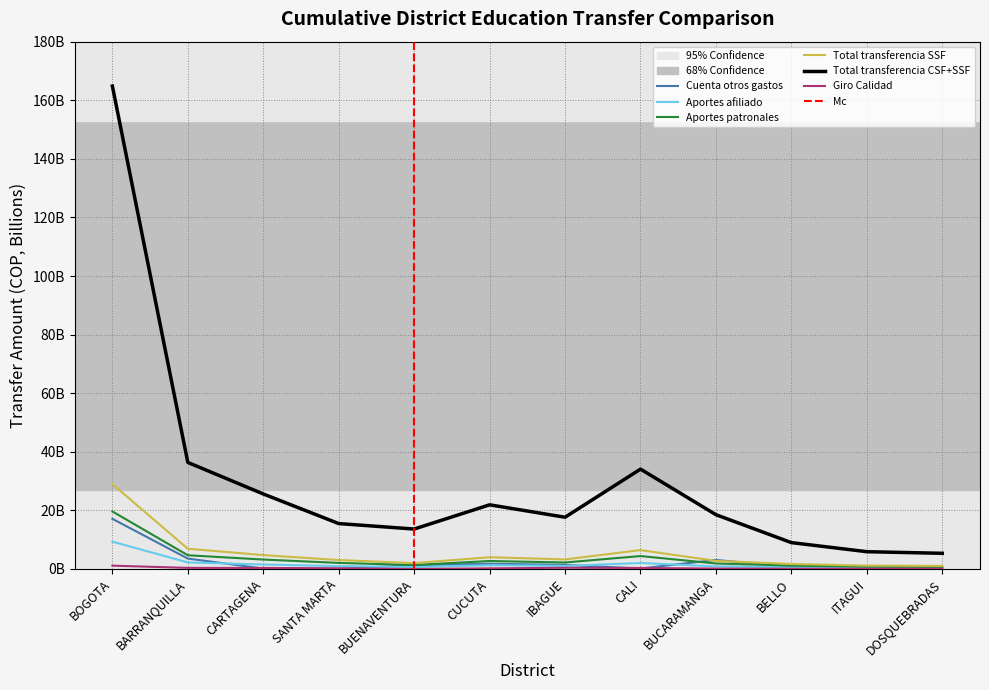

Reading right to left, list all the values displayed in this chart.

Cuenta otros gastos: DOSQUEBRADAS=303484792.0	ITAGUI=525629229.0	BELLO=662178697.7	BUCARAMANGA=3084805870.0	CALI=156674469.0	IBAGUE=1403235681.0	CUCUTA=1781733401.0	BUENAVENTURA=1298746663.6	SANTA MARTA=92623139.0	CARTAGENA=149924394.0	BARRANQUILLA=3544439118.0	BOGOTA=17117440000.0
Aportes afiliado: DOSQUEBRADAS=337652137.0	ITAGUI=365923892.0	BELLO=548136421.0	BUCARAMANGA=887559400.0	CALI=2034338672.0	IBAGUE=1047007209.0	CUCUTA=1291978281.0	BUENAVENTURA=641608391.0	SANTA MARTA=979717100.0	CARTAGENA=1520922091.0	BARRANQUILLA=2221583522.0	BOGOTA=9332667300.0
Aportes patronales: DOSQUEBRADAS=711303755.0	ITAGUI=770189058.0	BELLO=1155941874.0	BUCARAMANGA=1869513864.0	CALI=4407139606.0	IBAGUE=2209863342.0	CUCUTA=2720339508.0	BUENAVENTURA=1353332223.0	SANTA MARTA=2065505588.0	CARTAGENA=3215746608.0	BARRANQUILLA=4680976379.0	BOGOTA=19637597829.0
Total transferencia SSF: DOSQUEBRADAS=1048955892.0	ITAGUI=1136112950.0	BELLO=1704078295.0	BUCARAMANGA=2757073264.0	CALI=6441478278.0	IBAGUE=3256870551.0	CUCUTA=4012317789.0	BUENAVENTURA=1994940614.0	SANTA MARTA=3045222688.0	CARTAGENA=4736668699.0	BARRANQUILLA=6902559901.0	BOGOTA=28970265129.0
Total transferencia CSF+SSF: DOSQUEBRADAS=5344893933.0	ITAGUI=5896515934.0	BELLO=8994997898.7	BUCARAMANGA=18527907740.0	CALI=34087448182.0	IBAGUE=17660940330.0	CUCUTA=21898089721.0	BUENAVENTURA=13630343994.6	SANTA MARTA=15497651429.0	CARTAGENA=25606901418.0	BARRANQUILLA=36363980852.0	BOGOTA=164835920849.0
Giro Calidad: DOSQUEBRADAS=63687845.0	ITAGUI=49061417.0	BELLO=83922118.0	BUCARAMANGA=144414183.0	CALI=340774491.0	IBAGUE=405065067.0	CUCUTA=211577001.0	BUENAVENTURA=0.0	SANTA MARTA=228721284.0	CARTAGENA=342885956.0	BARRANQUILLA=365650797.0	BOGOTA=1132871662.0